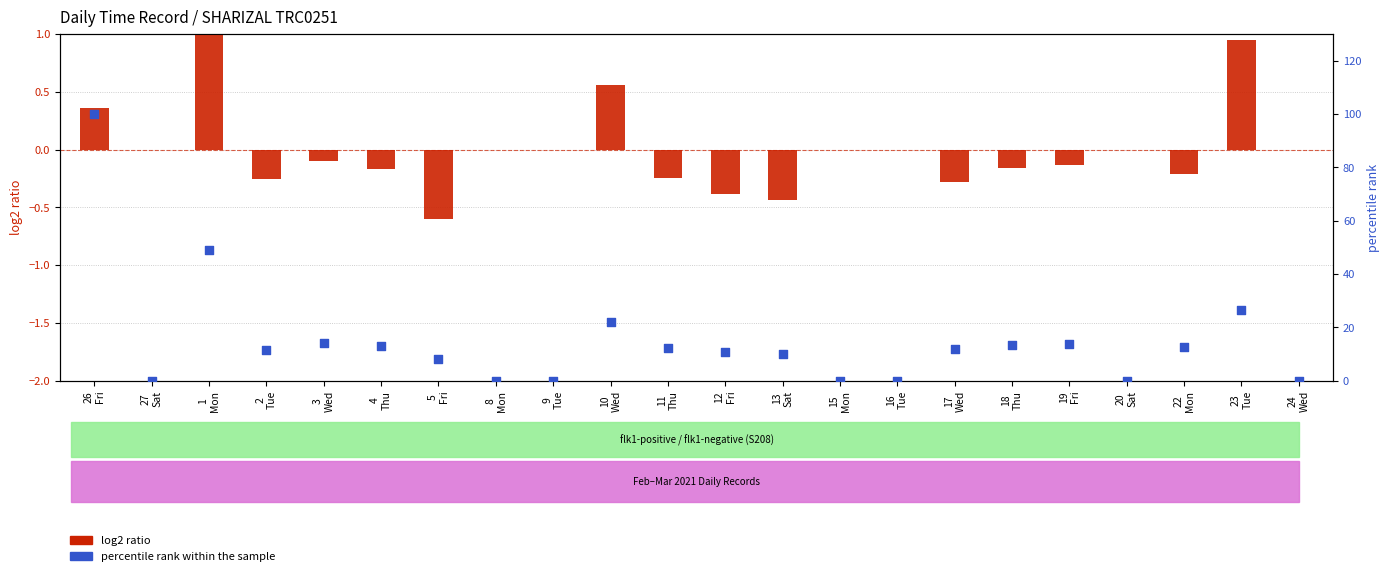

What is the total value across all series at 1
Mon?

50.0